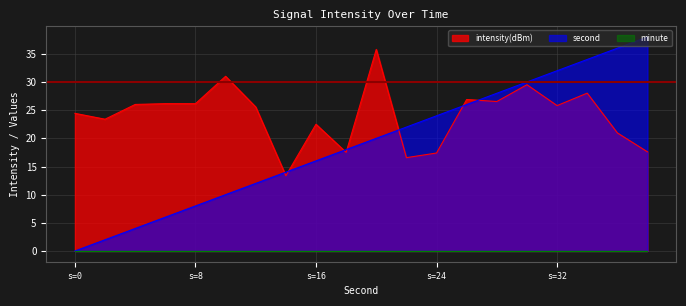

How many values in the intensity(dBm) series are below 25?

9